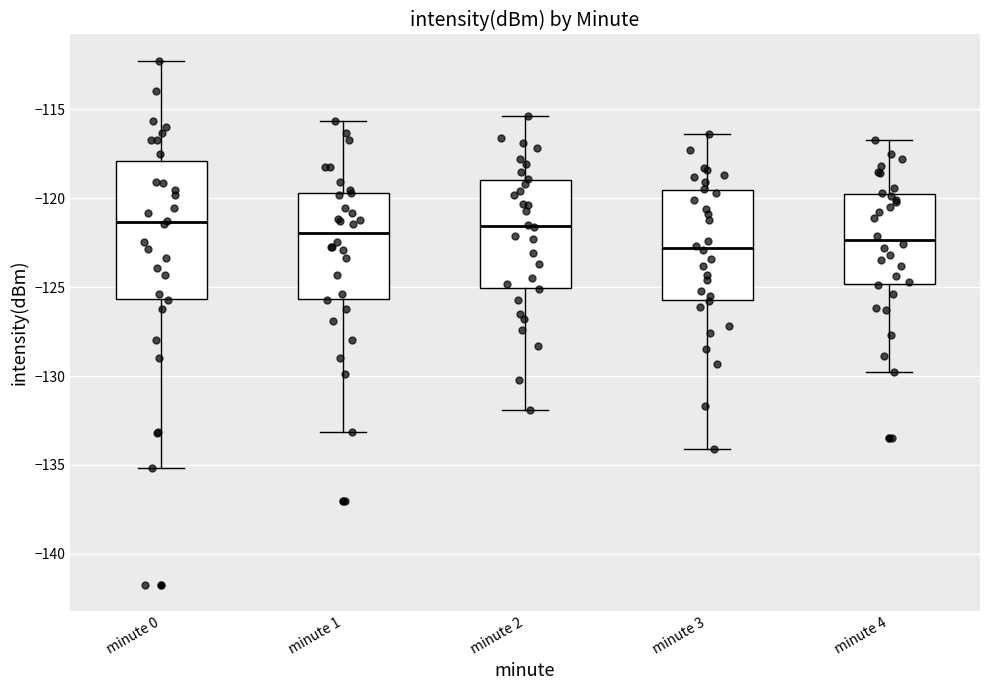

Reading left to right, read every box against the y-axis: the position of its median line, the range the box covers, and the ends of its whiskers. The values are not printed on the chart, so give them approximately, as read against the axis.

minute 0: median -121.5, box -125.5 to -118.0, whiskers -135.0 to -112.5
minute 1: median -122.0, box -125.5 to -119.5, whiskers -133.0 to -115.5
minute 2: median -121.5, box -125.0 to -119.0, whiskers -132.0 to -115.5
minute 3: median -123.0, box -125.5 to -119.5, whiskers -134.0 to -116.5
minute 4: median -122.5, box -125.0 to -119.5, whiskers -130.0 to -116.5